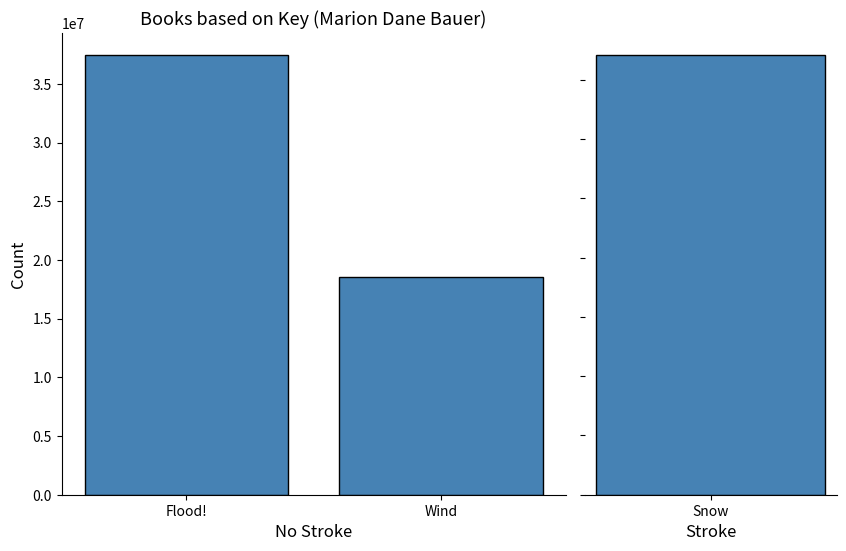

What is the maximum value shown in the chart?

37494257